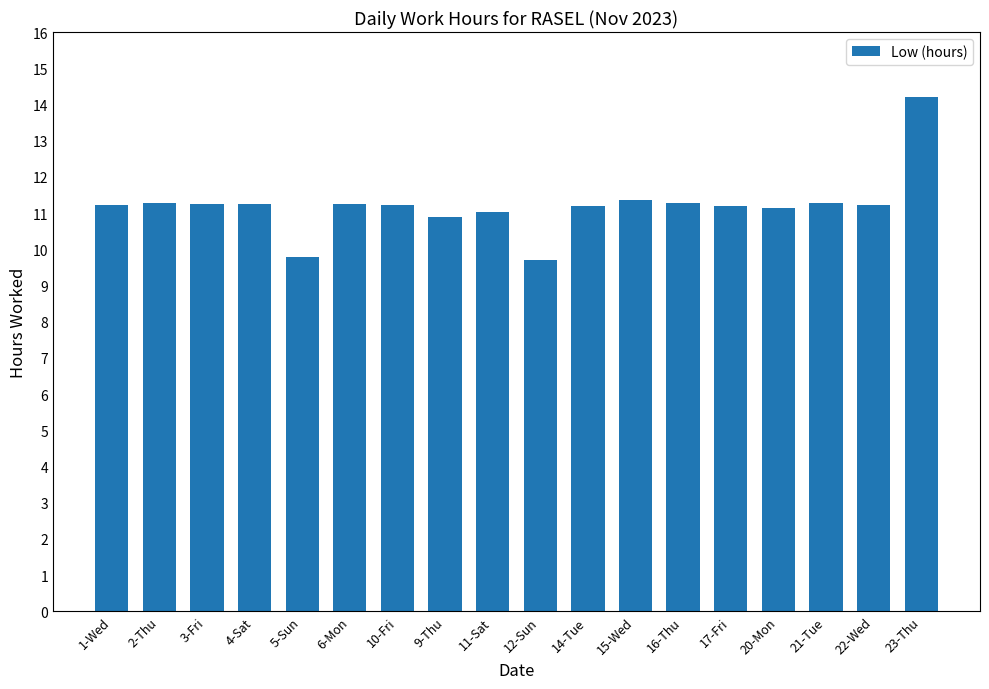

Where does the data first go above 11?

1-Wed